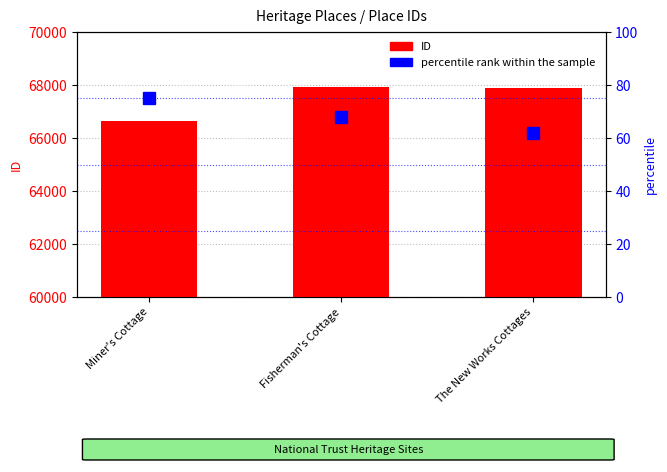

What is the value of the percentile rank within the sample bar at the 3rd from the left?

62